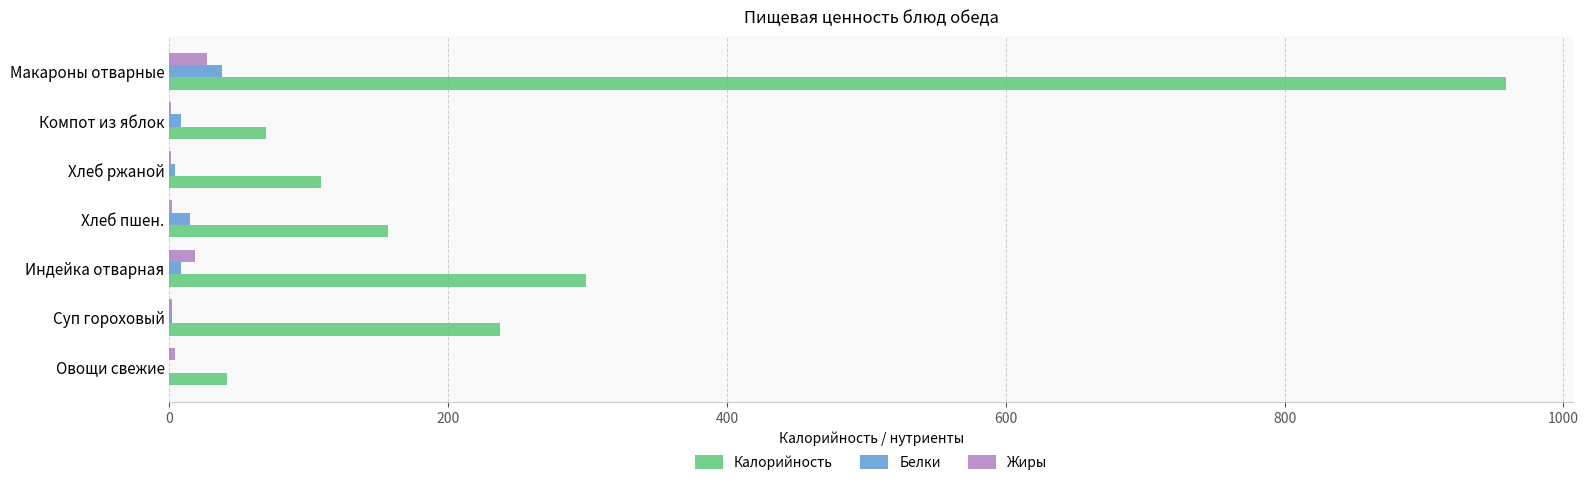

How many series are shown in this chart?

3